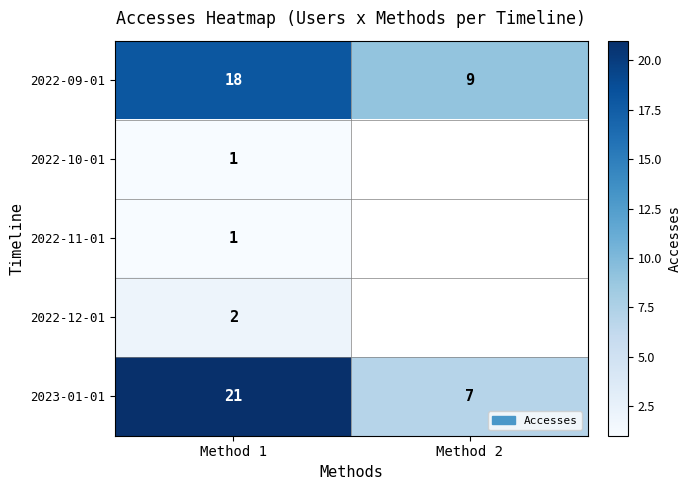

What is the sum of all 2022-09-01 values?

27